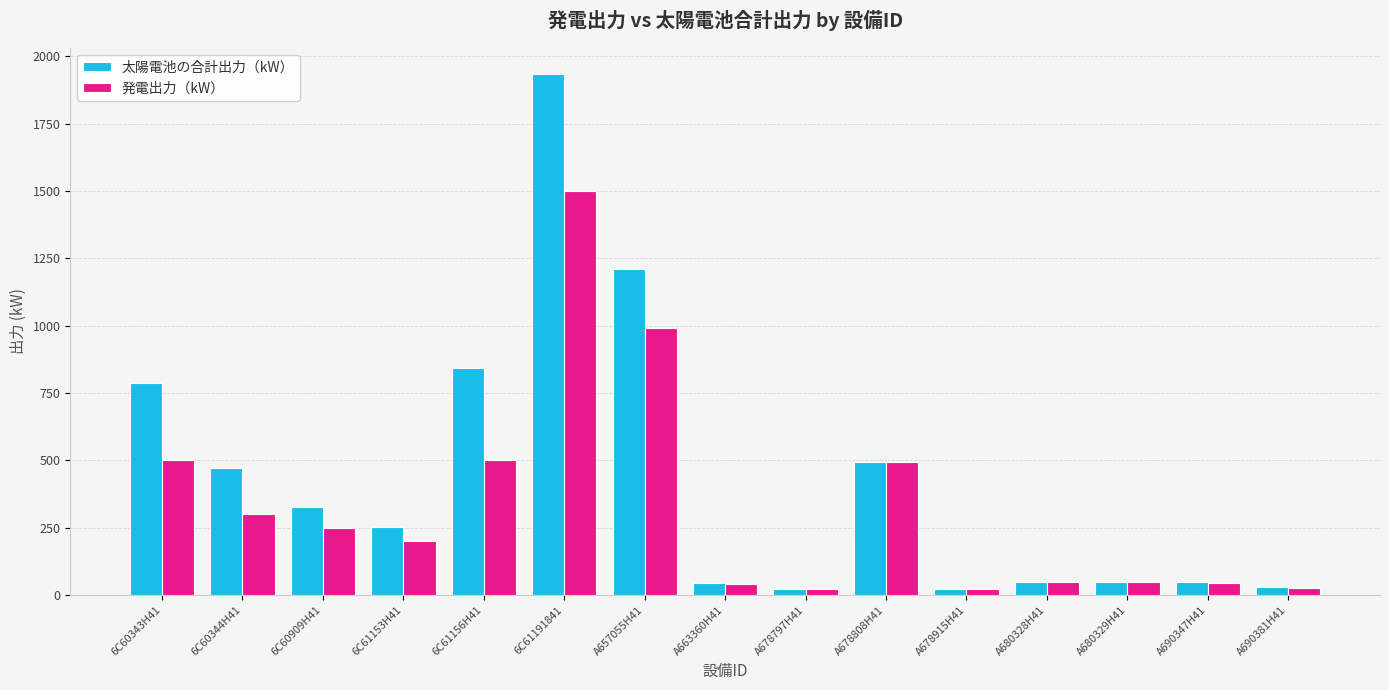

What is the difference between the highest and lowest values at A657055H41?

219.6